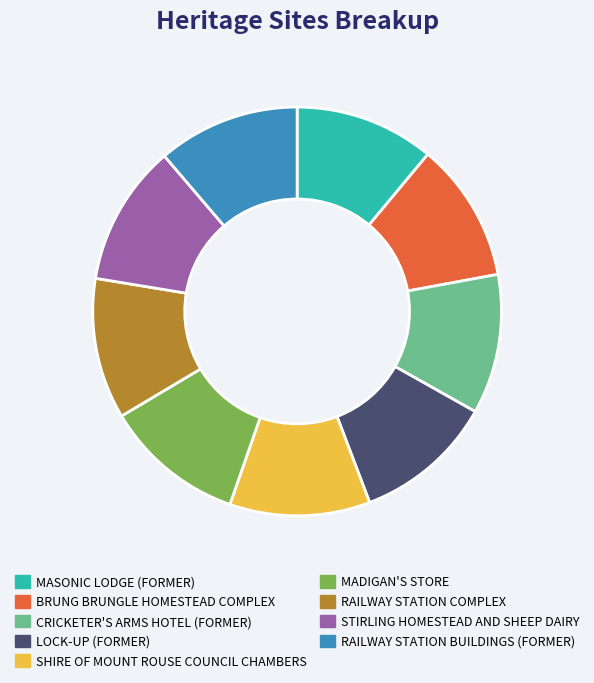

The MADIGAN'S STORE slice represents 11% of the pie. True or false?

True